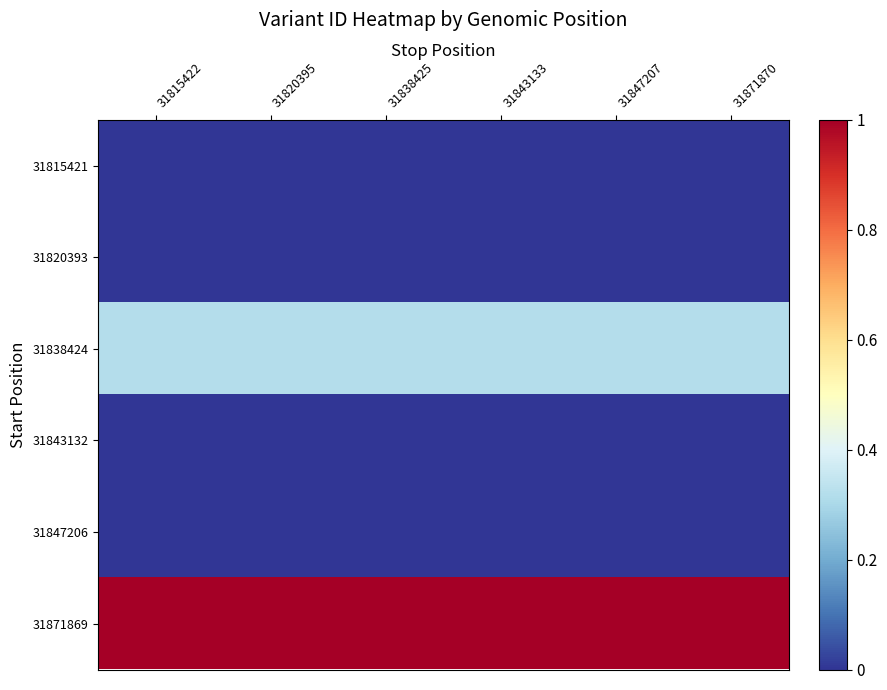

How many categories are shown in the chart?

6